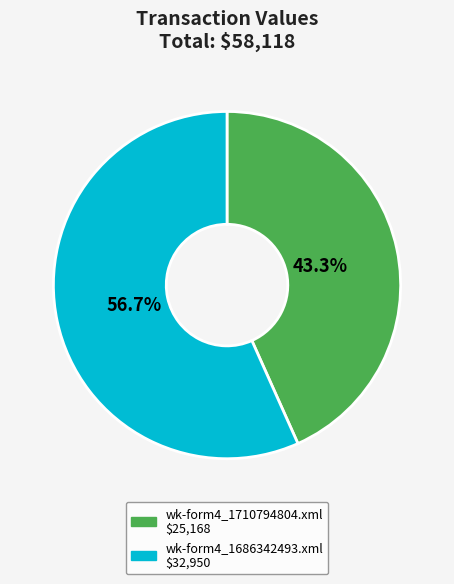

To the nearest percent, what is the average slice percentage?

50%